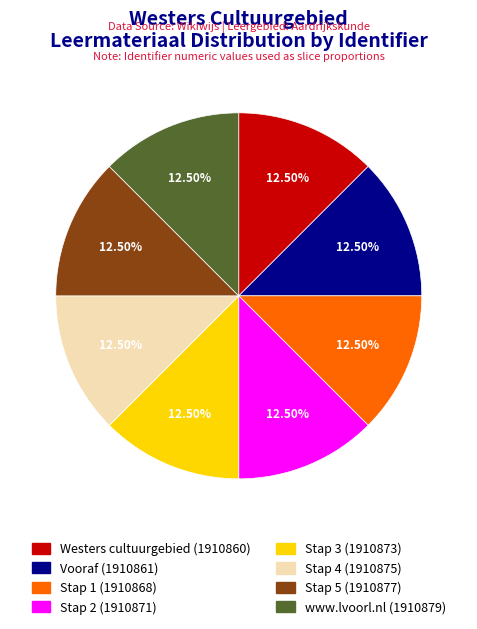

Does Stap 4 account for over 50% of the chart?

No